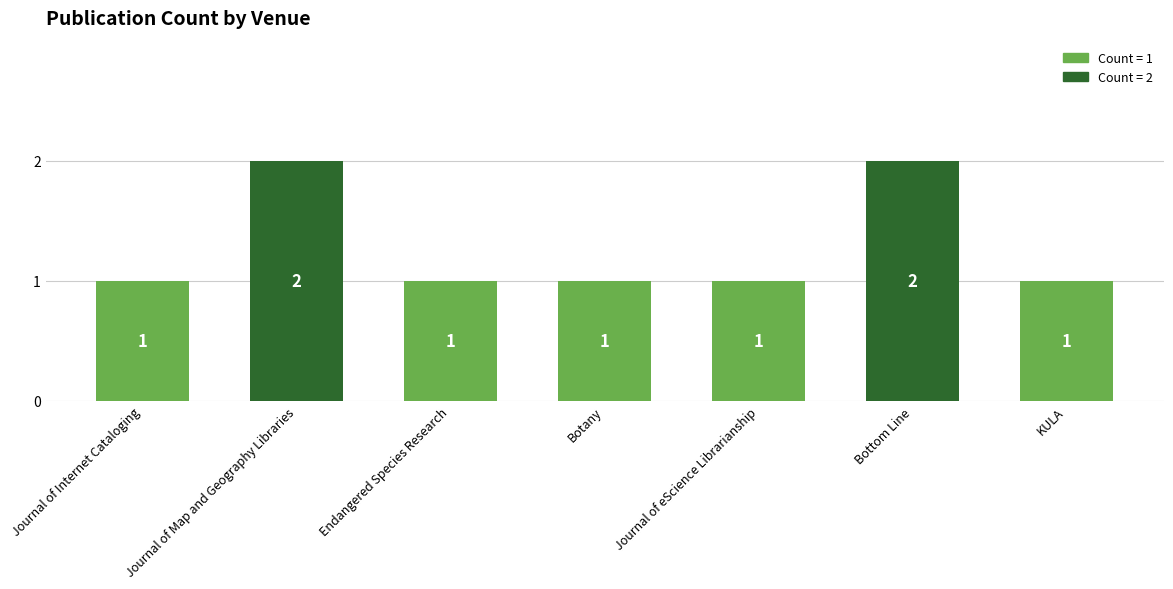

Reading left to right, extract all data points from this chart.

1	2	1	1	1	2	1